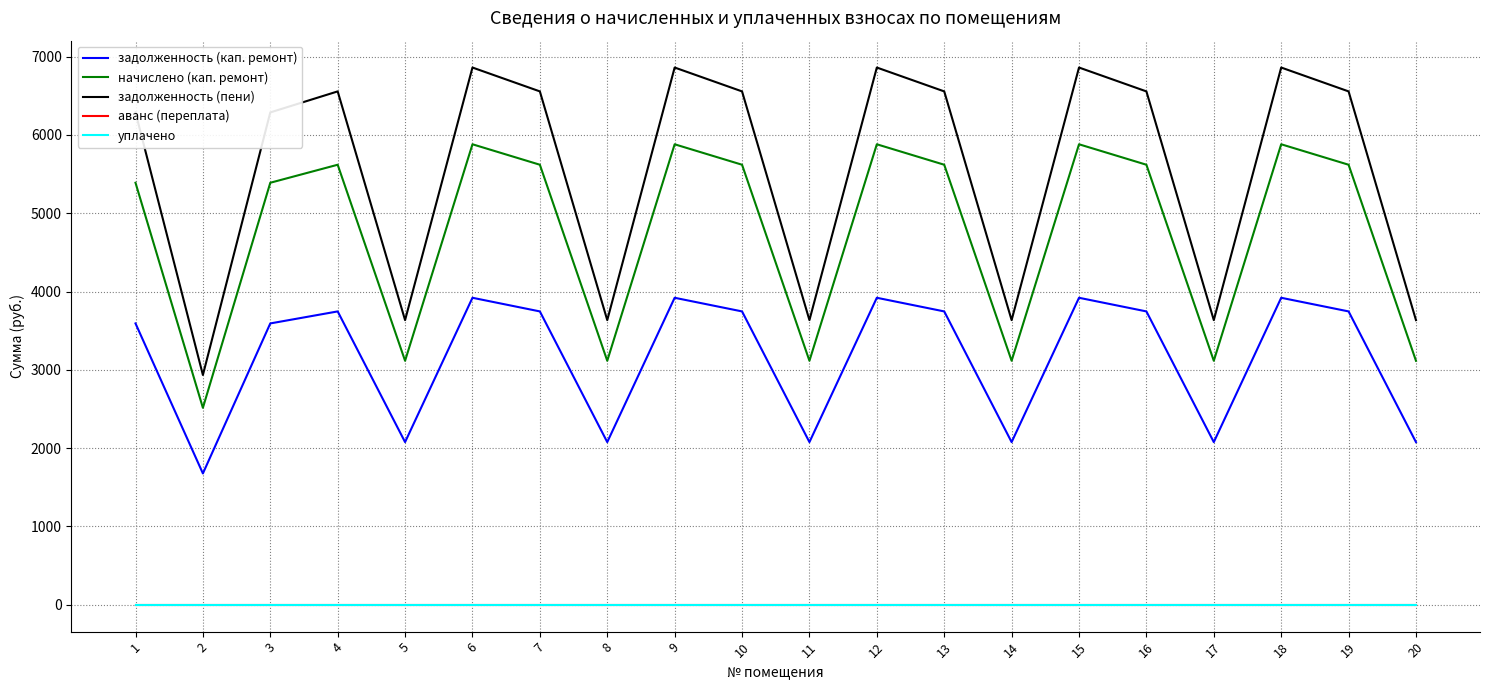

True or false: аванс (переплата) and уплачено cross at least once.

False